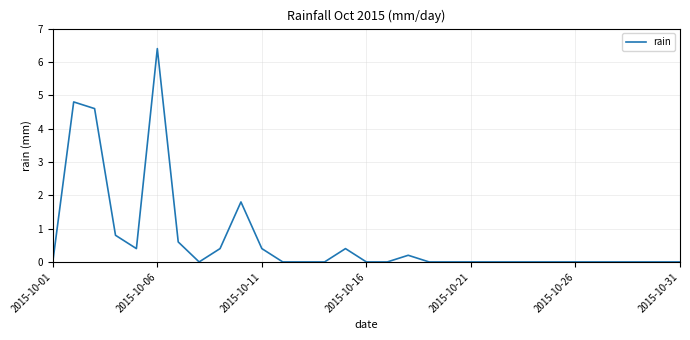

What is the difference between the maximum and minimum values?

6.4